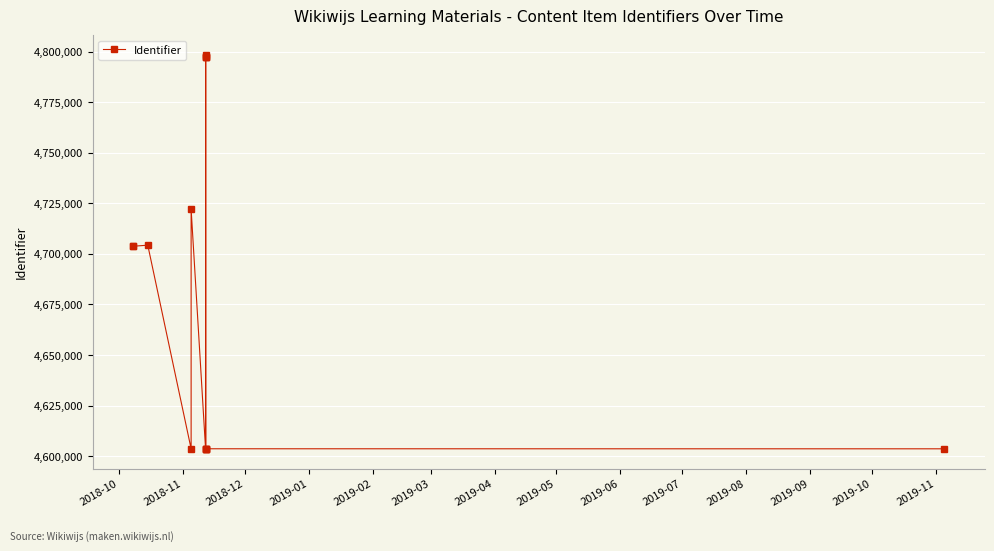

What is the ratio of the value at 2018-10 to the value at 2019-01?

1.0